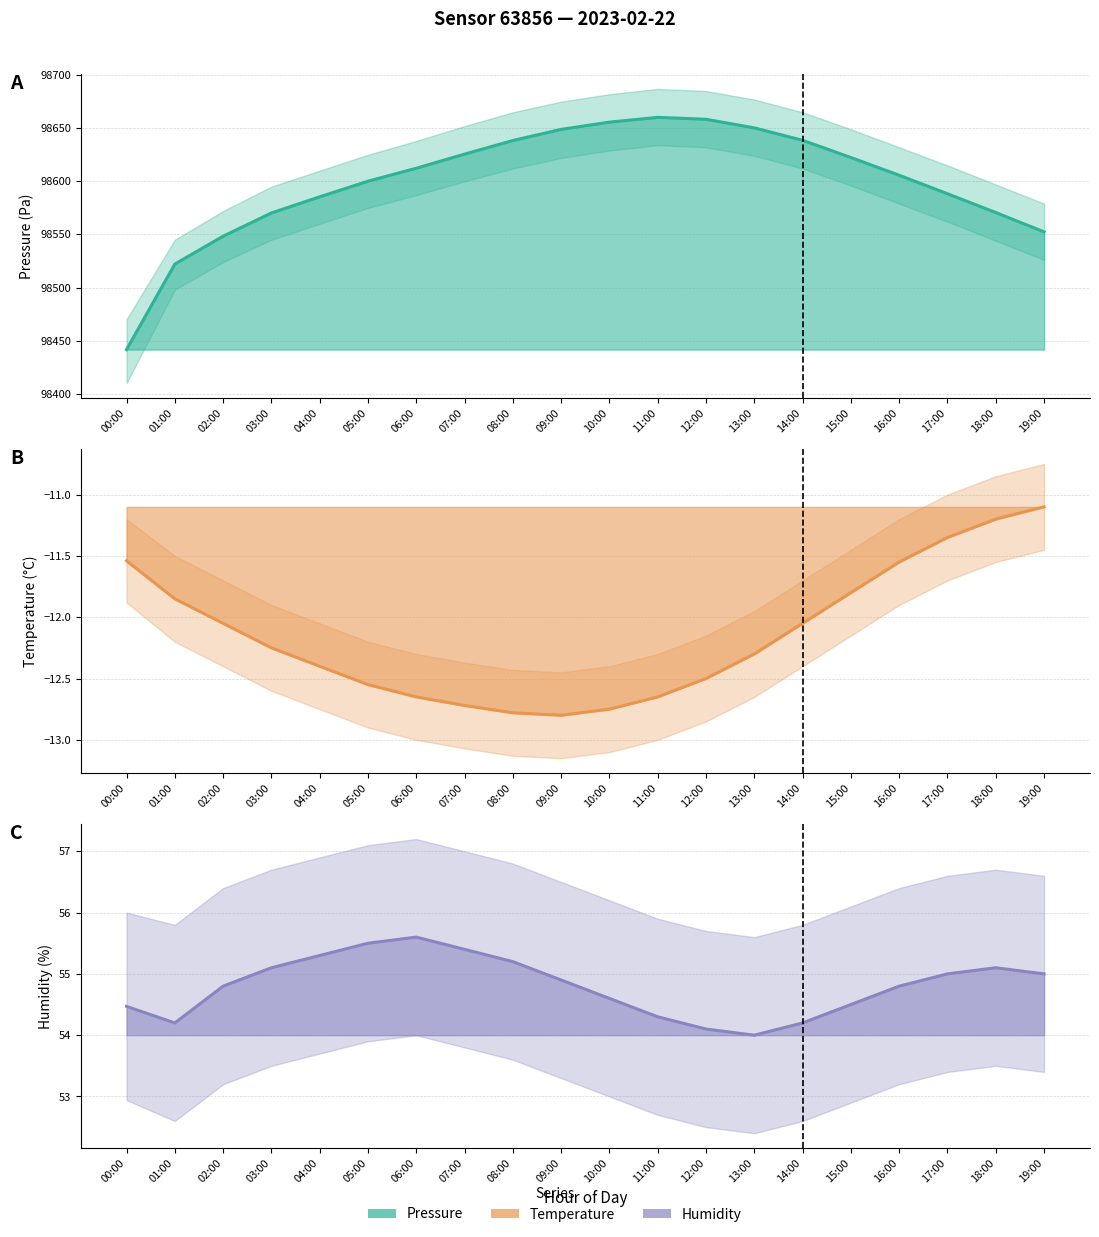

What is the difference between the humidity values at 07:00 and 06:00?

0.2